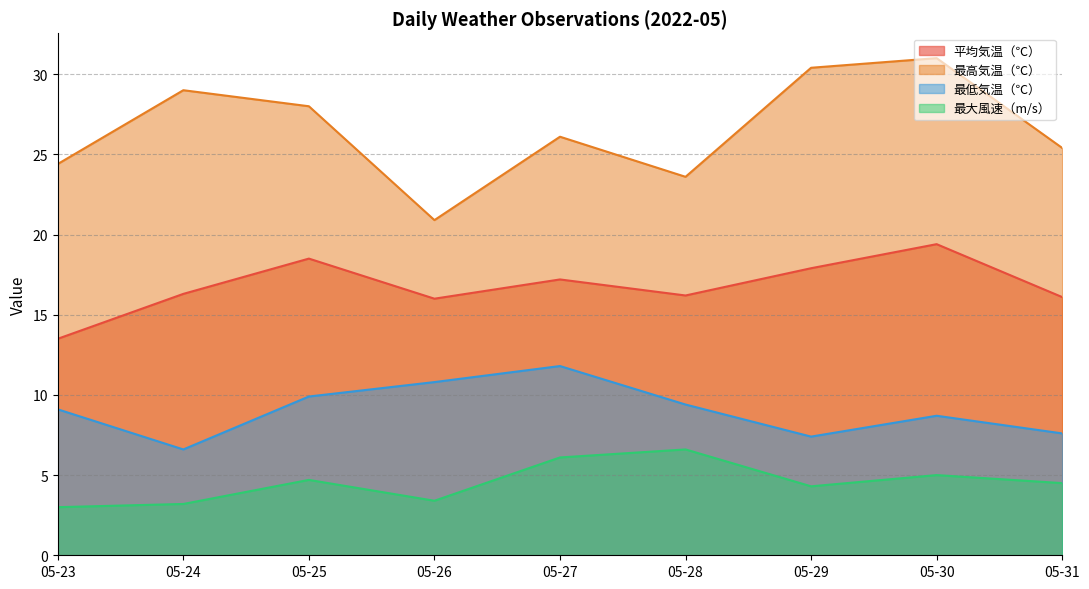

At which label does 最大風速（m/s） first exceed 4?

05-25